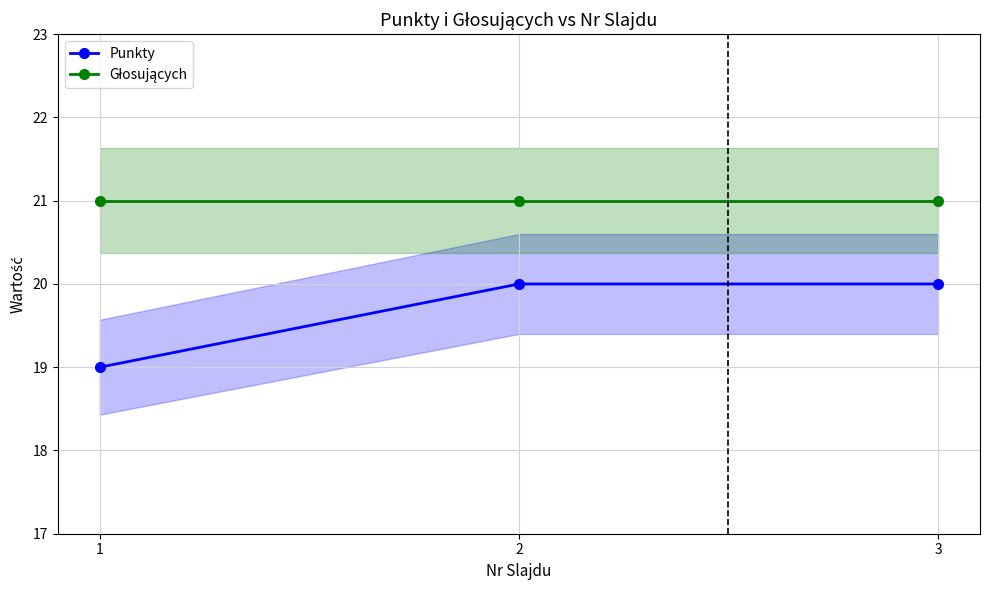

Where is Punkty nearest to the value 19?

1